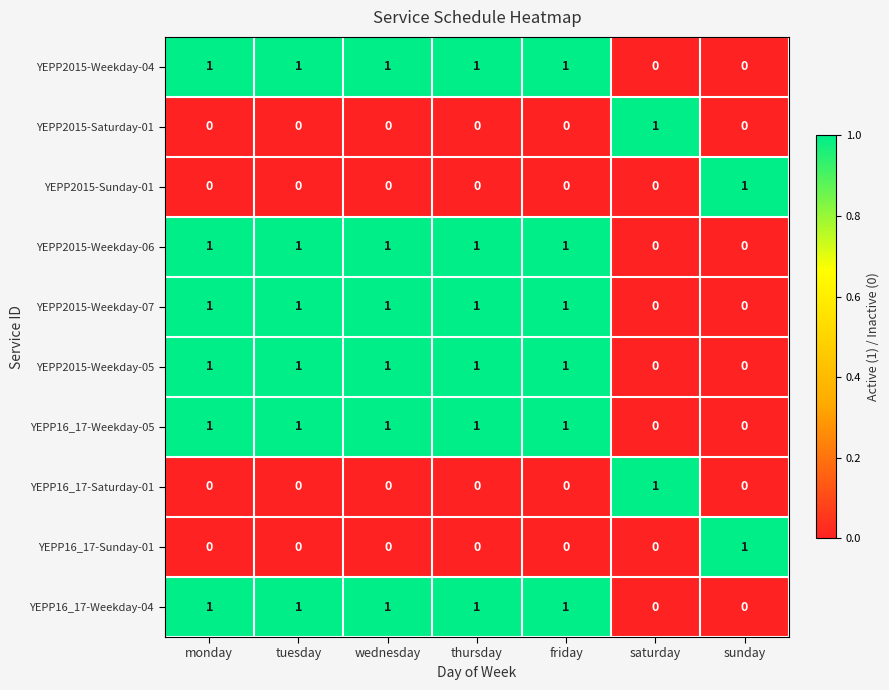

At how many categories does at least one series exceed 0?

7